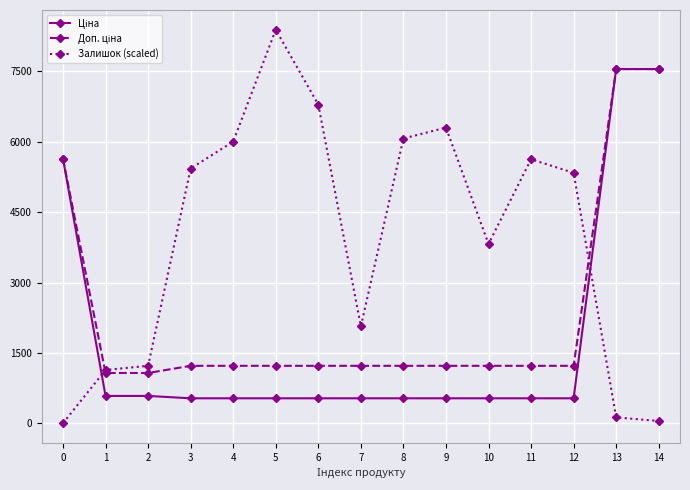

True or false: Залишок (scaled) has a value of 5282.9 at 10.

False